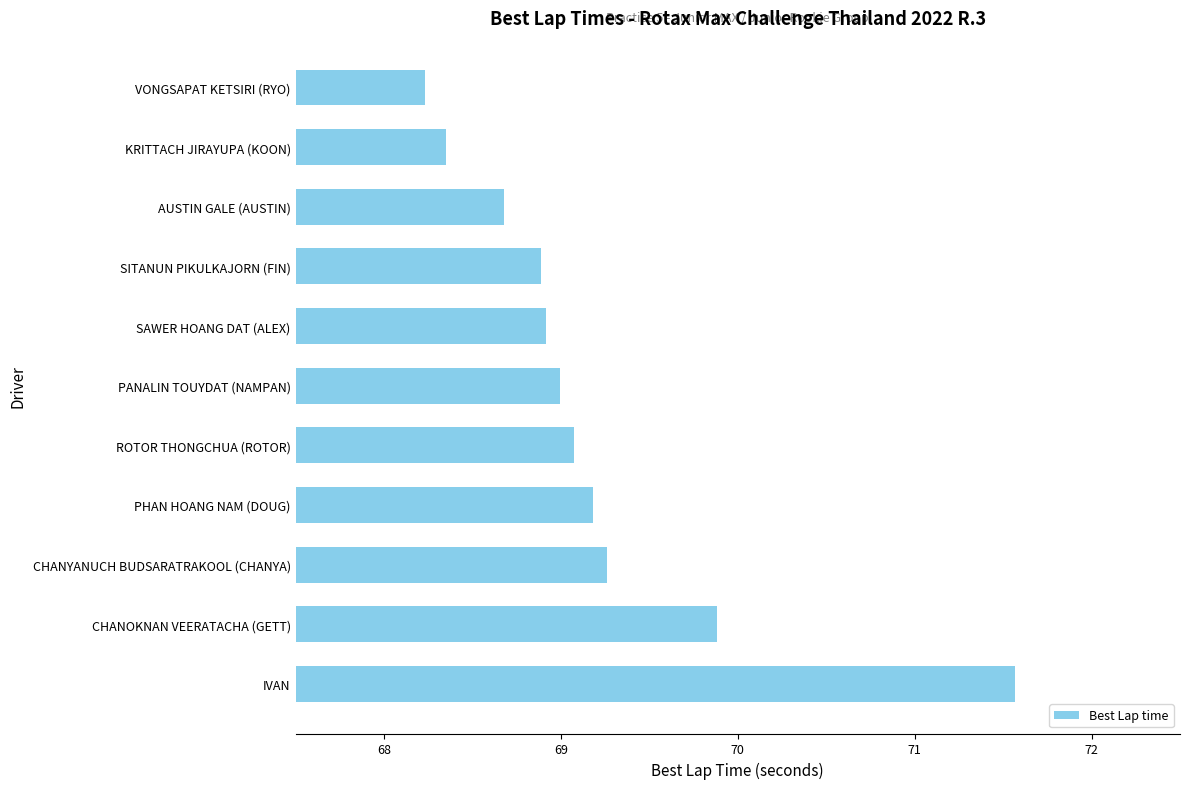

Which category has the highest value across all series?

IVAN